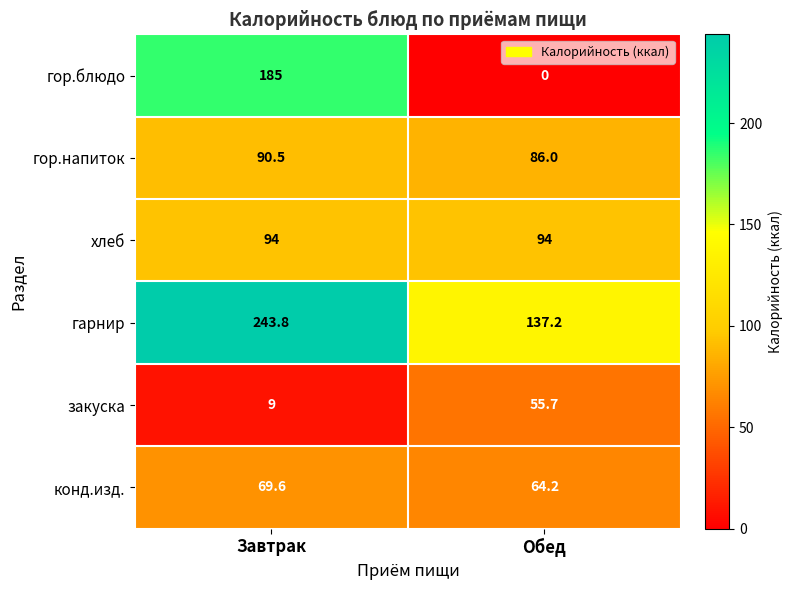

Rank the series at Завтрак from lowest to highest value.

закуска, конд.изд., гор.напиток, хлеб, гор.блюдо, гарнир